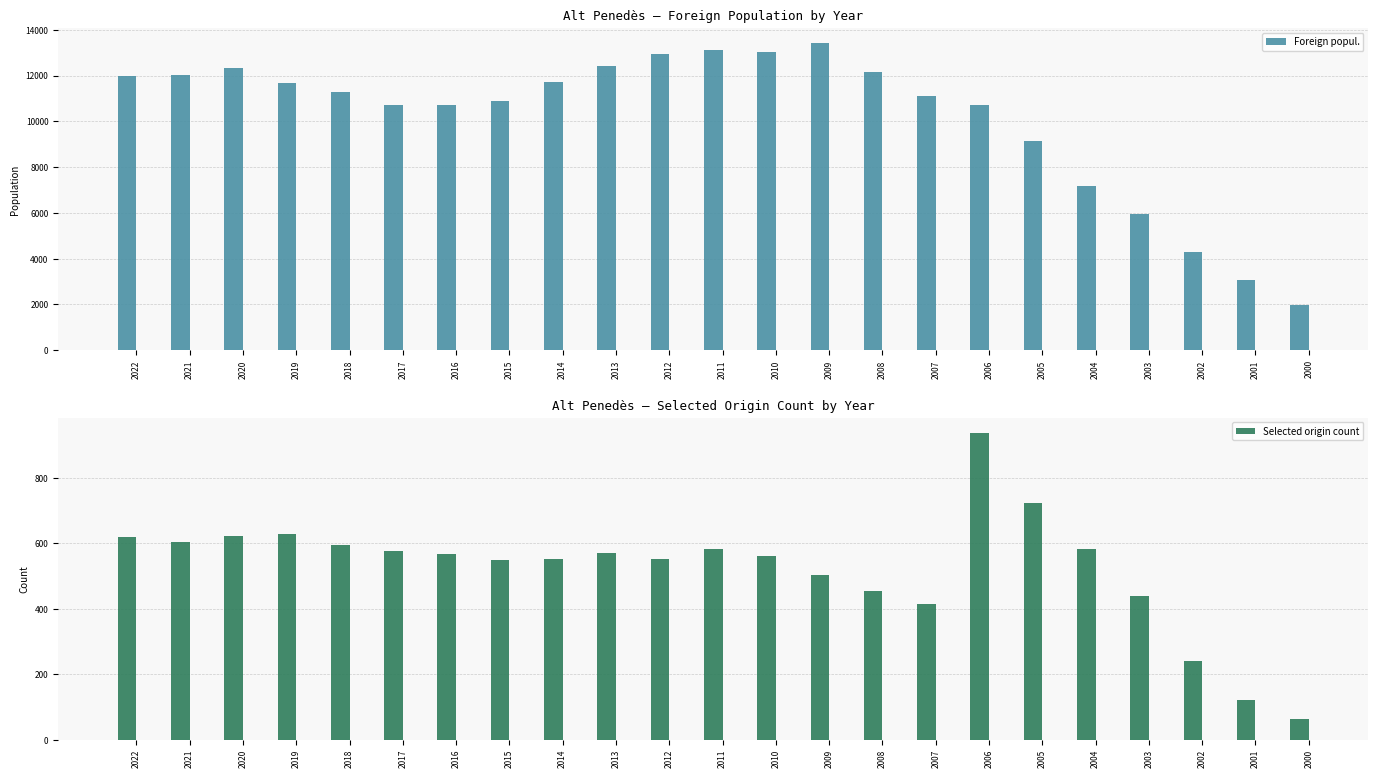

What is the approximate value of Selected origin count at 2009?

505